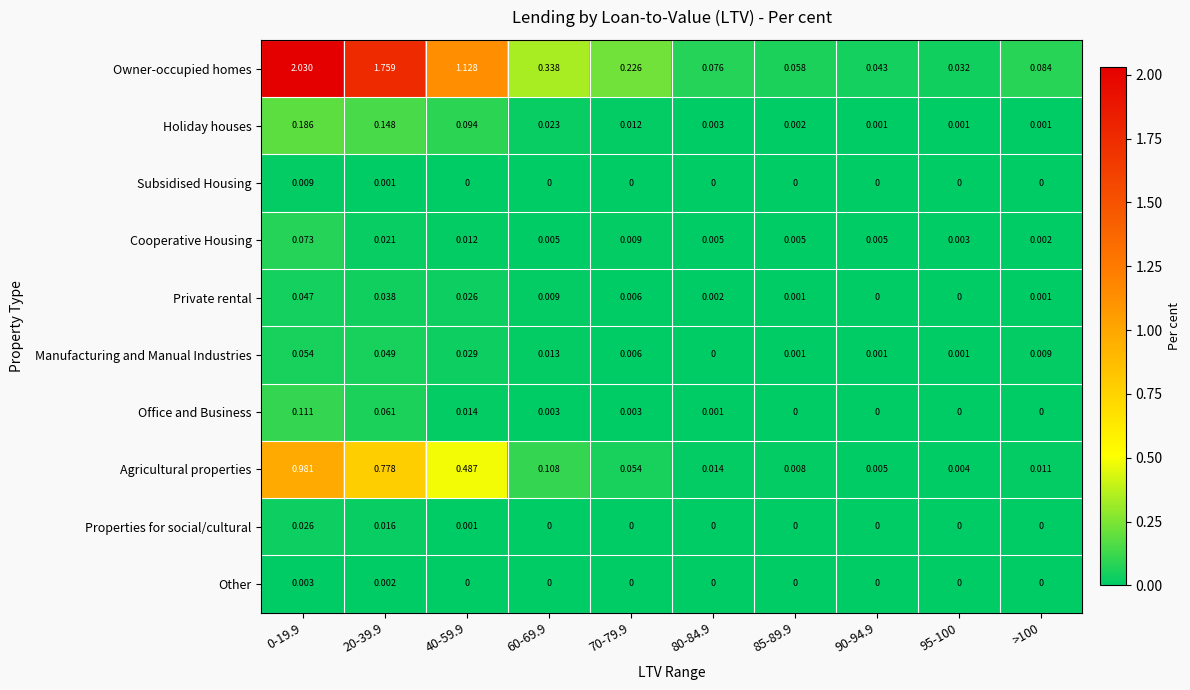

Between 90-94.9 and >100, which series saw the biggest shift?

Owner-occupied homes